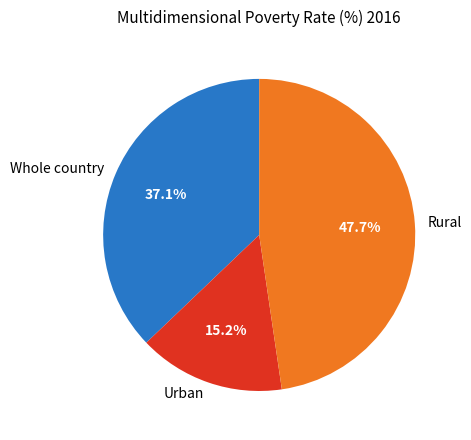

True or false: Whole country accounts for 37% of the total.

True